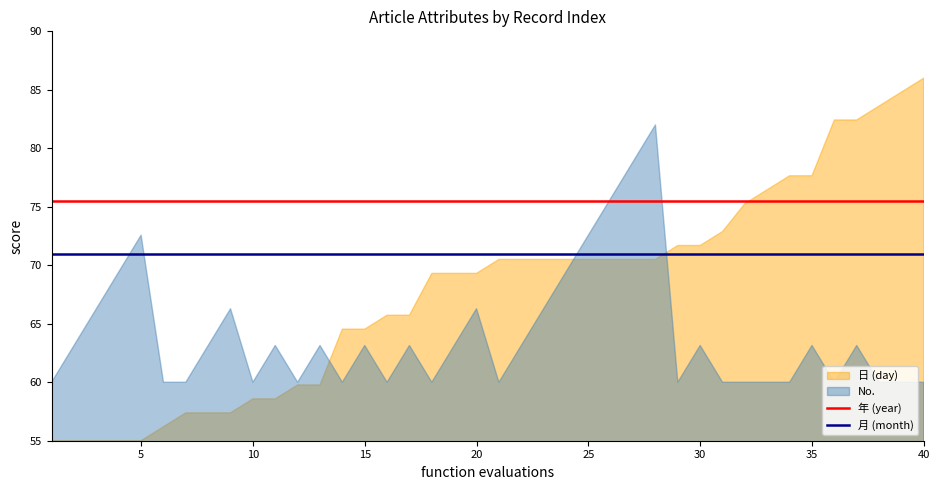

Is it true that 年 (year) equals 111.9 at 40?

False